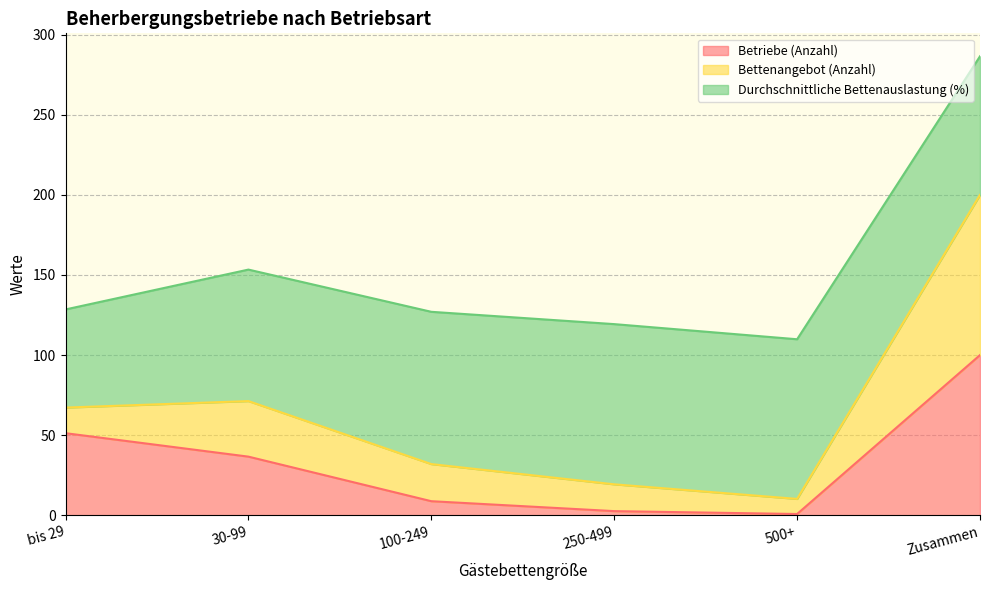

The Betriebe (Anzahl) series shows 100.0 at Zusammen. True or false?

True